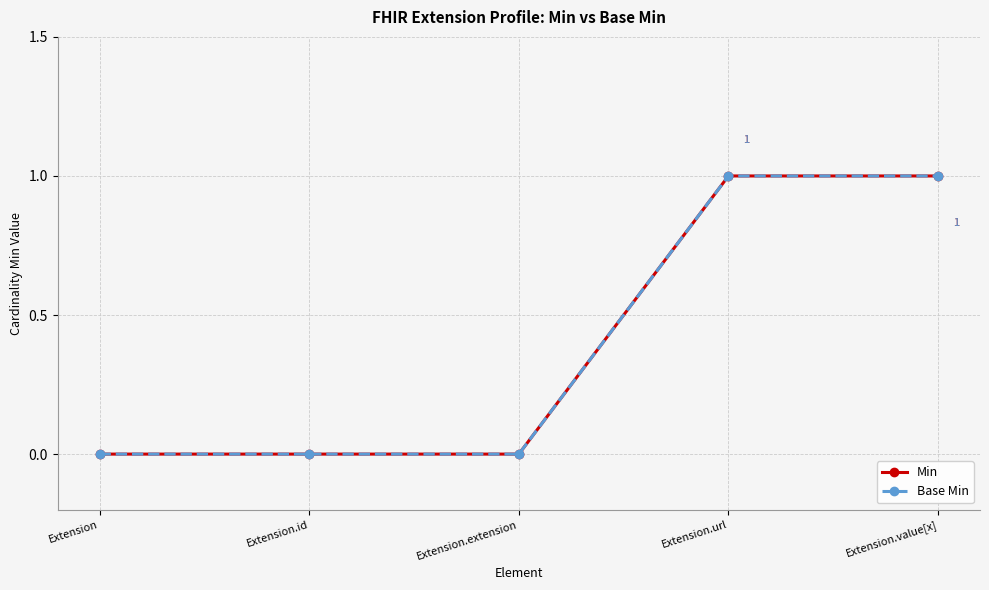

What is the label of the 5th point from the left?

Extension.value[x]